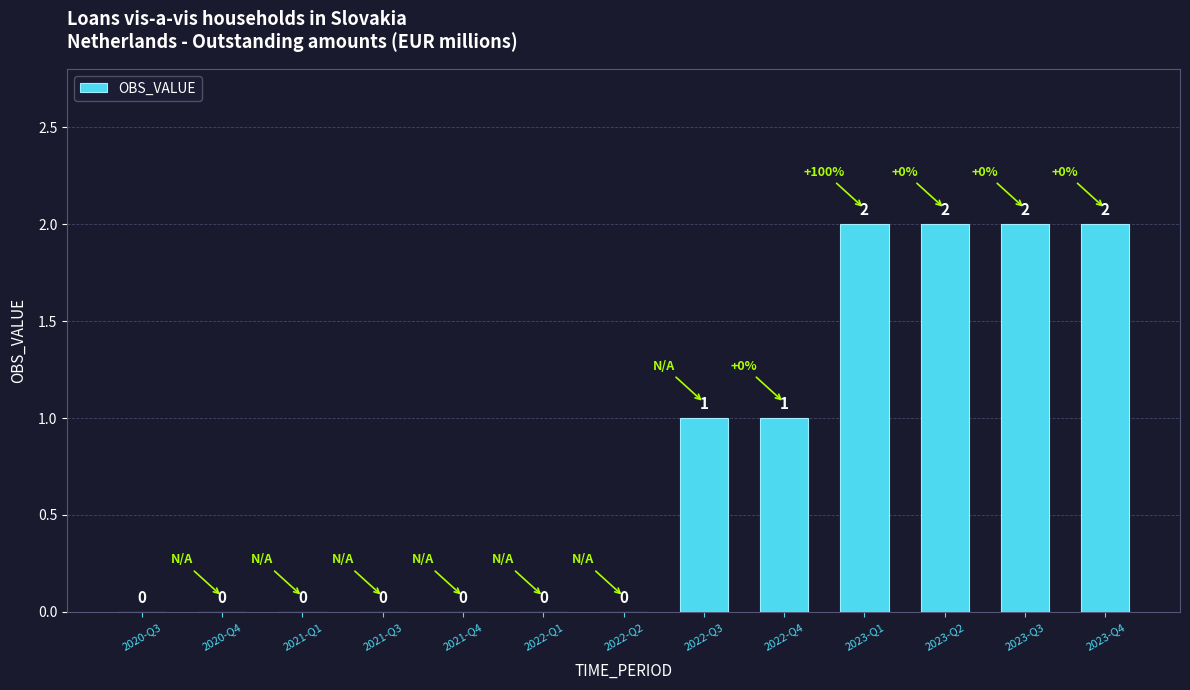

The value at 2022-Q2 is 1. True or false?

False